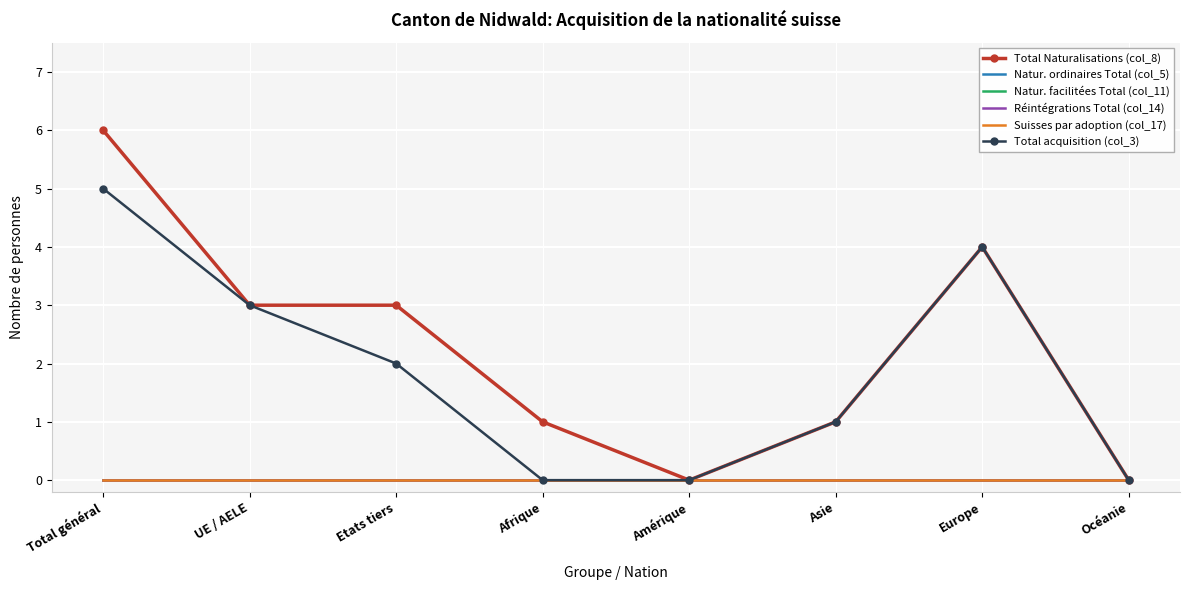

Rank the categories by Total Naturalisations (col_8) value from lowest to highest.

Amérique, Océanie, Afrique, Asie, UE / AELE, Etats tiers, Europe, Total général